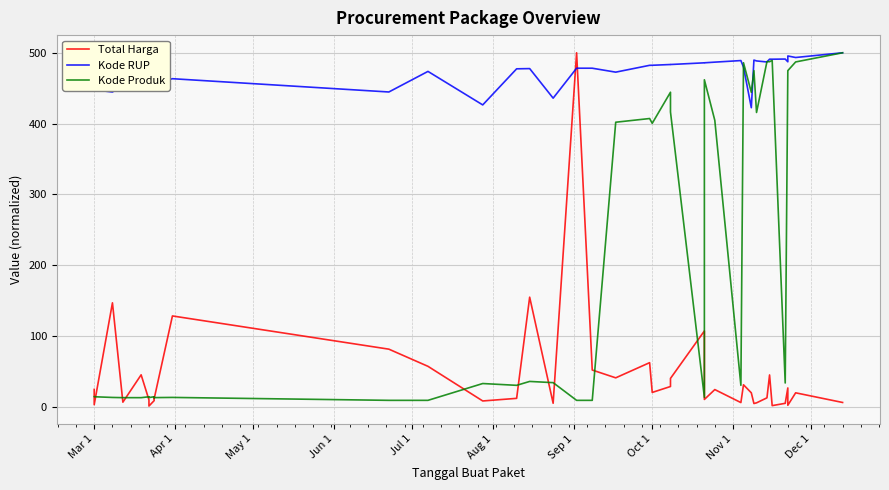

What is the lowest value of the Kode Produk series?

9.0